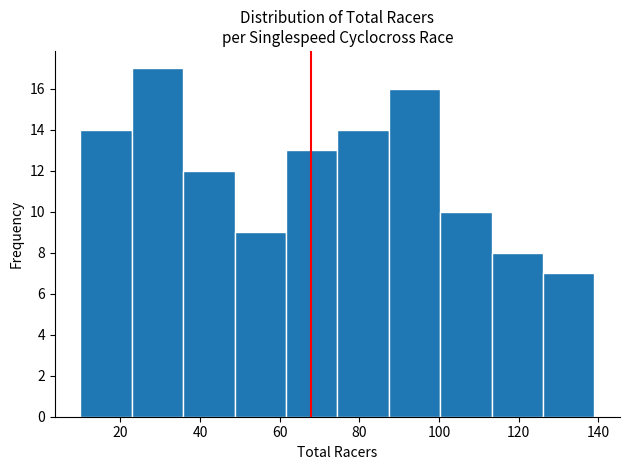

Which range on the x-axis has the tallest bar?

22 to 36